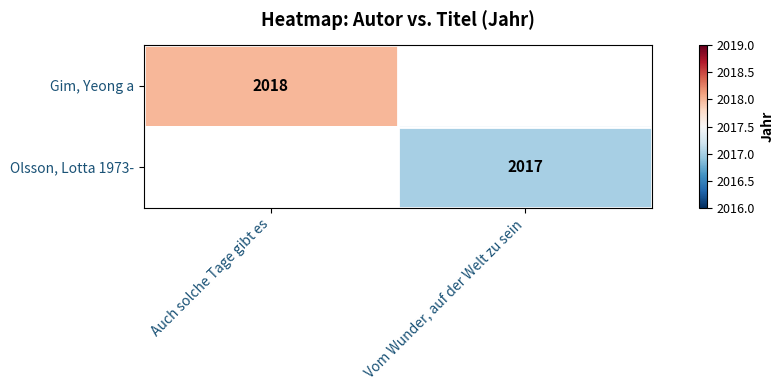

True or false: Olsson, Lotta 1973- has a value of 2017 at Vom Wunder, auf der Welt zu sein.

True